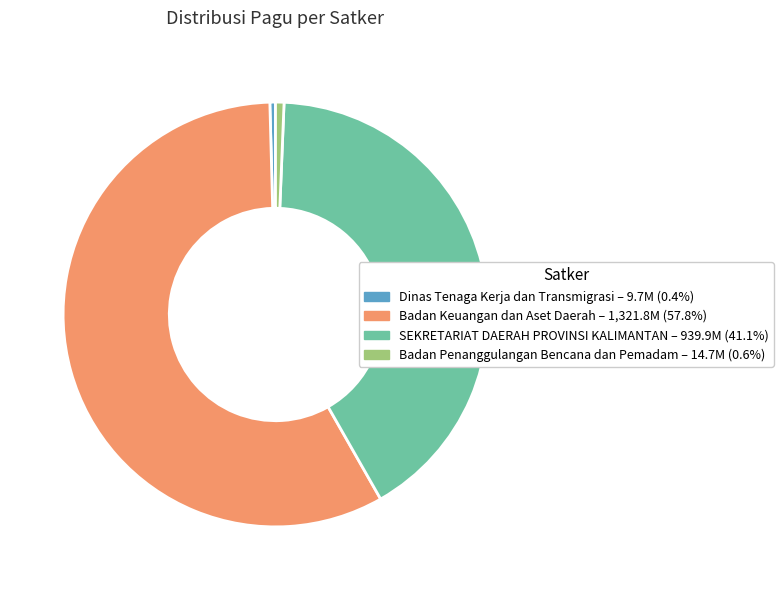

Does any single category account for the majority?

Yes